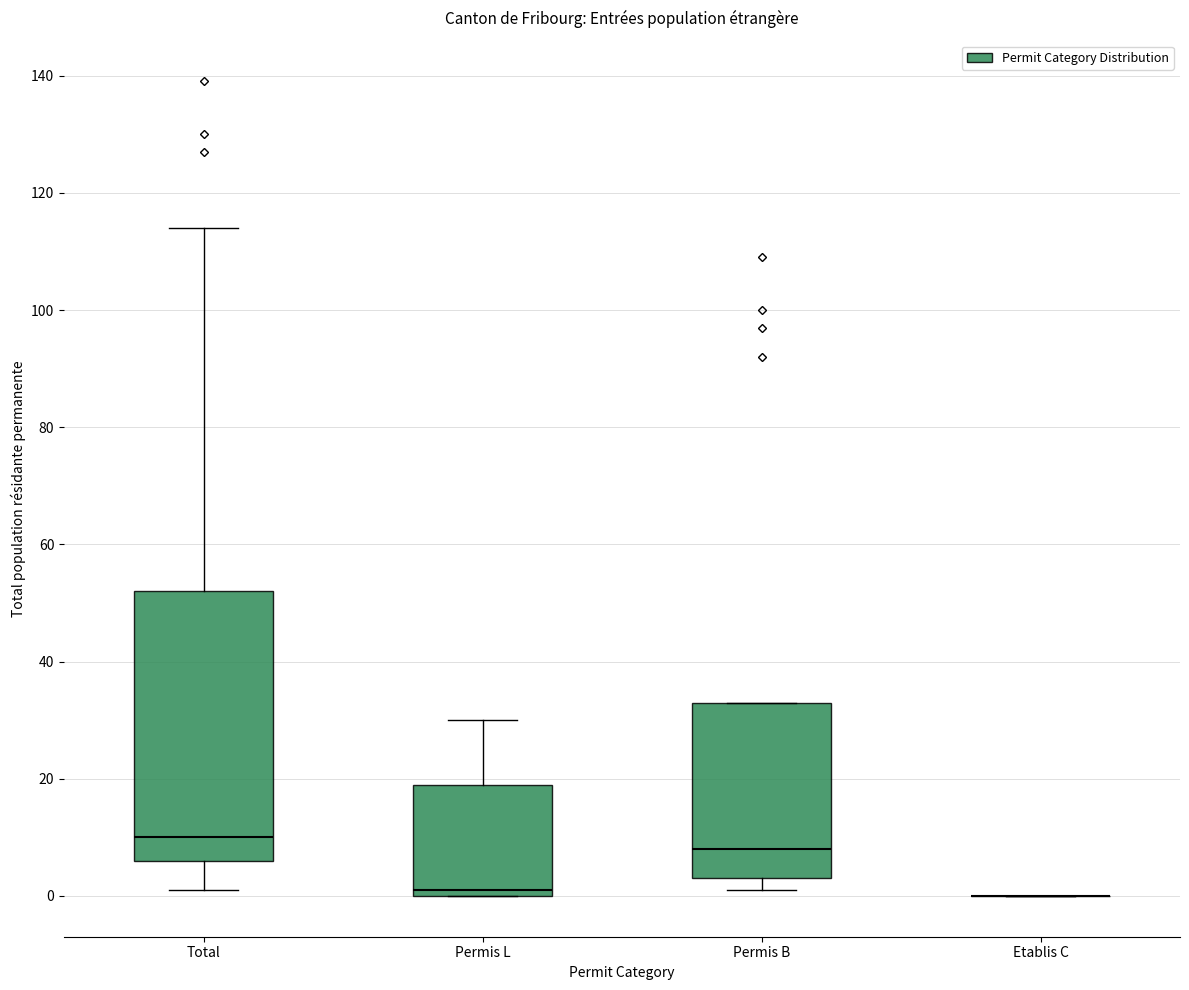

Reading left to right, transcribe this box plot: for each box, give where its median line is, the range the box spans, and where its two whiskers end, as read against the y-axis. The values are not printed on the chart, so give them approximately, as read against the axis.

Total: median 10, box 6 to 52, whiskers 2 to 114
Permis L: median 2, box 0 to 20, whiskers 0 to 30
Permis B: median 8, box 4 to 34, whiskers 2 to 34
Etablis C: box collapsed to a line at 0, whiskers 0 to 0